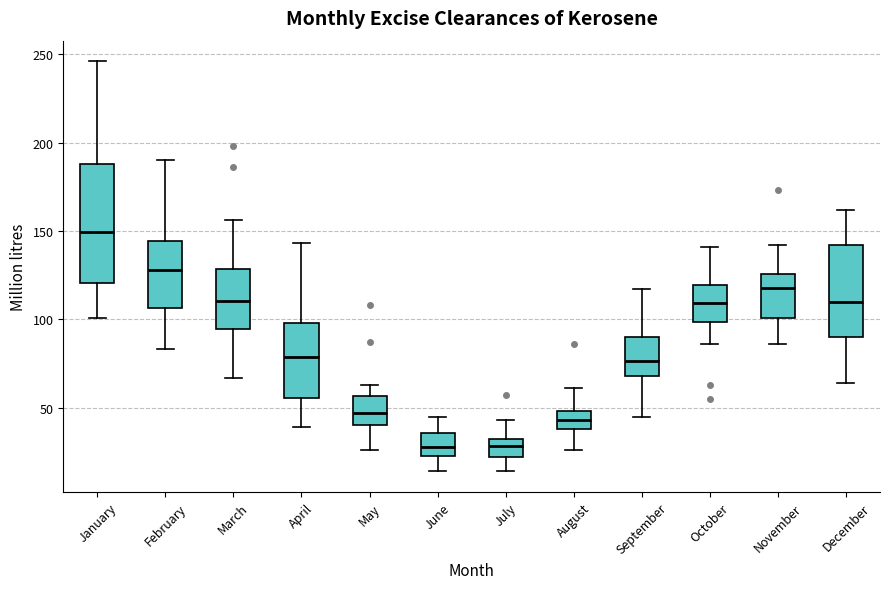

Comparing the boxes themselves (not the whiskers), which one is the tallest?

January